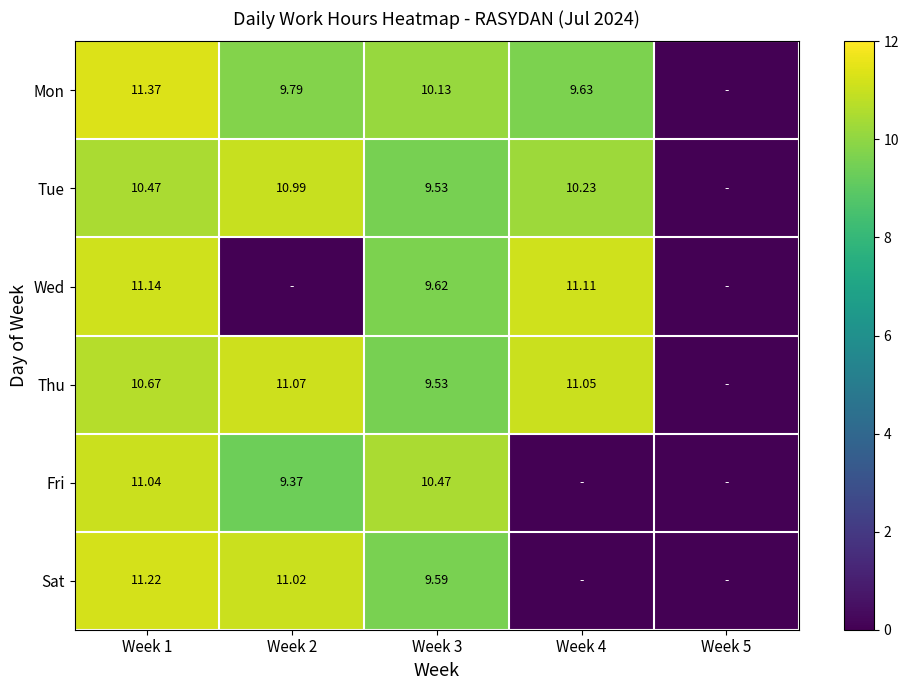

At Week 1, list the series in order from largest to smallest.

Mon, Sat, Wed, Fri, Thu, Tue